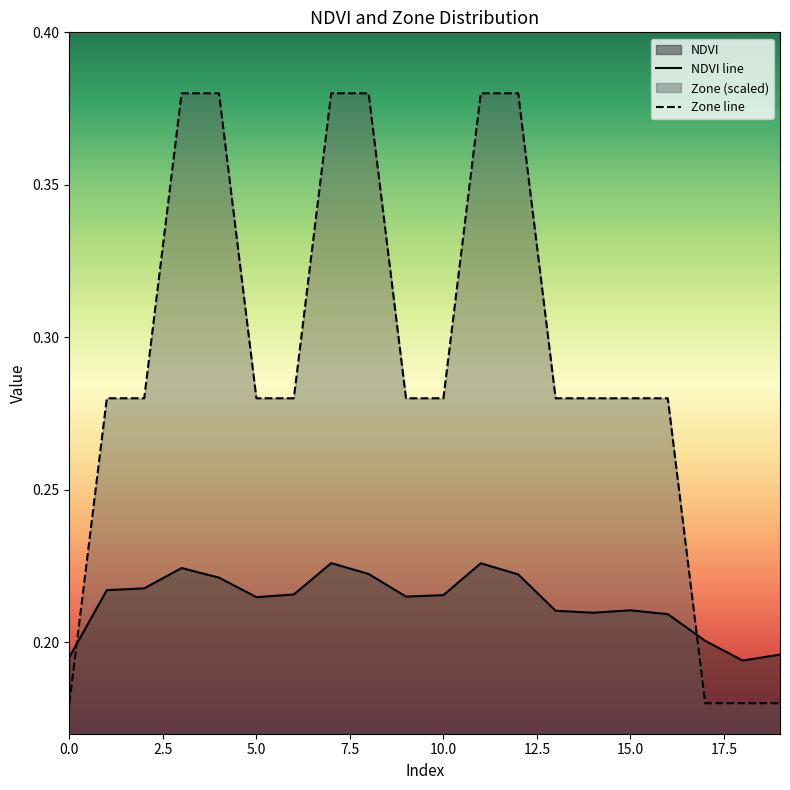

Which series has the largest range (max minus min)?

Zone line